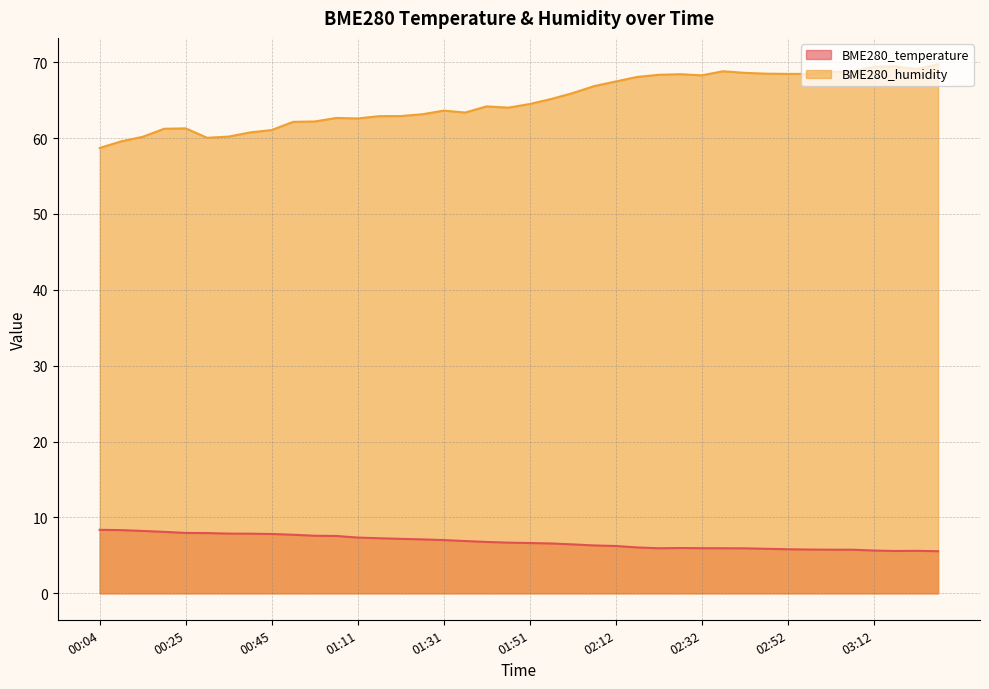

How many data points in BME280_temperature are less than 6?

14